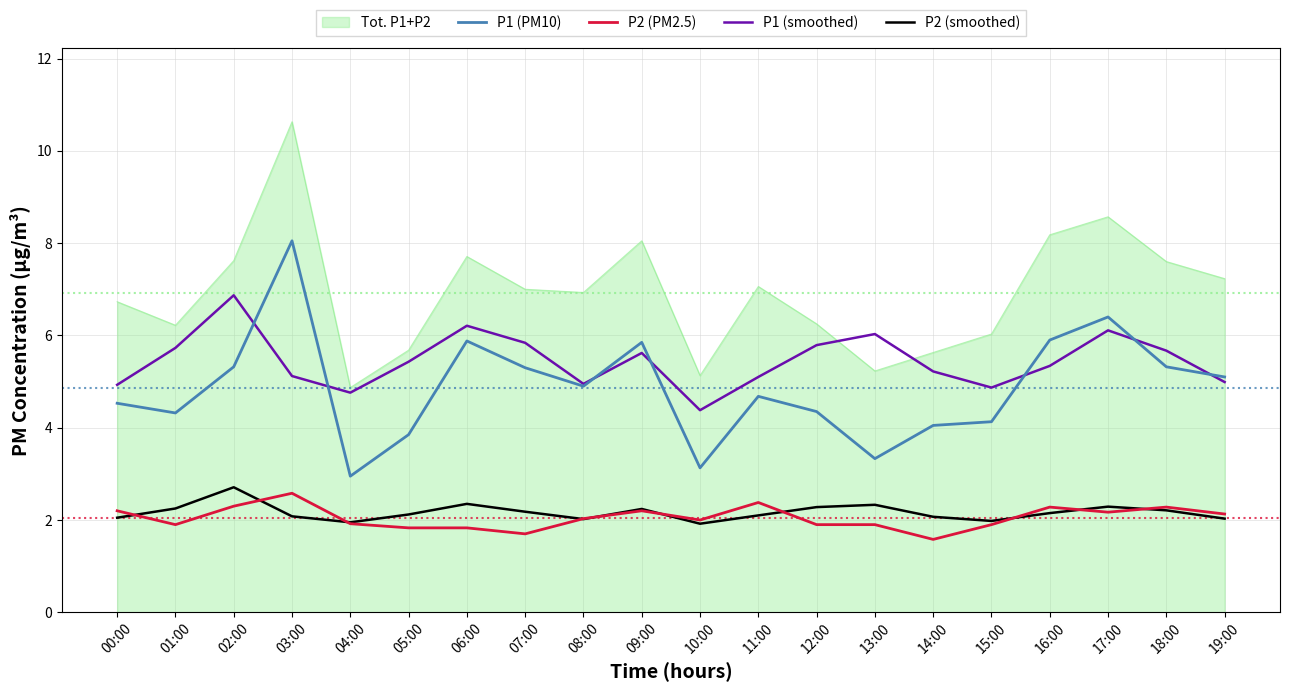

True or false: P1 (PM10) and P2 (smoothed) cross at least once.

False